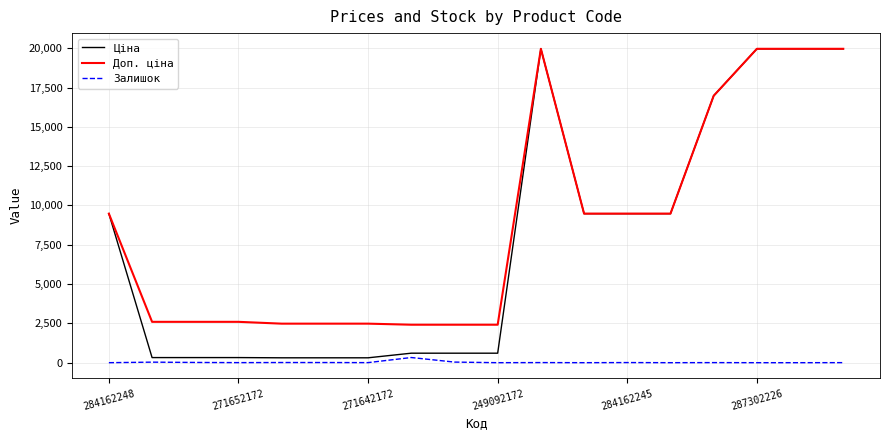

What is the maximum value for Ціна?

19964.2